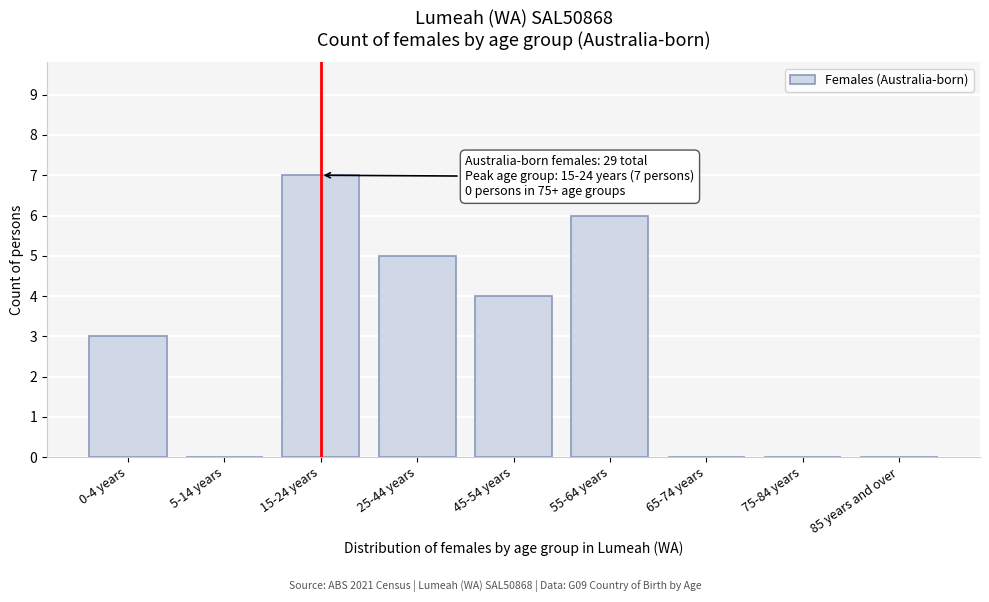

Reading left to right, what are all the values shown in this chart?

0-4 years=3	5-14 years=0	15-24 years=7	25-44 years=5	45-54 years=4	55-64 years=6	65-74 years=0	75-84 years=0	85 years and over=0